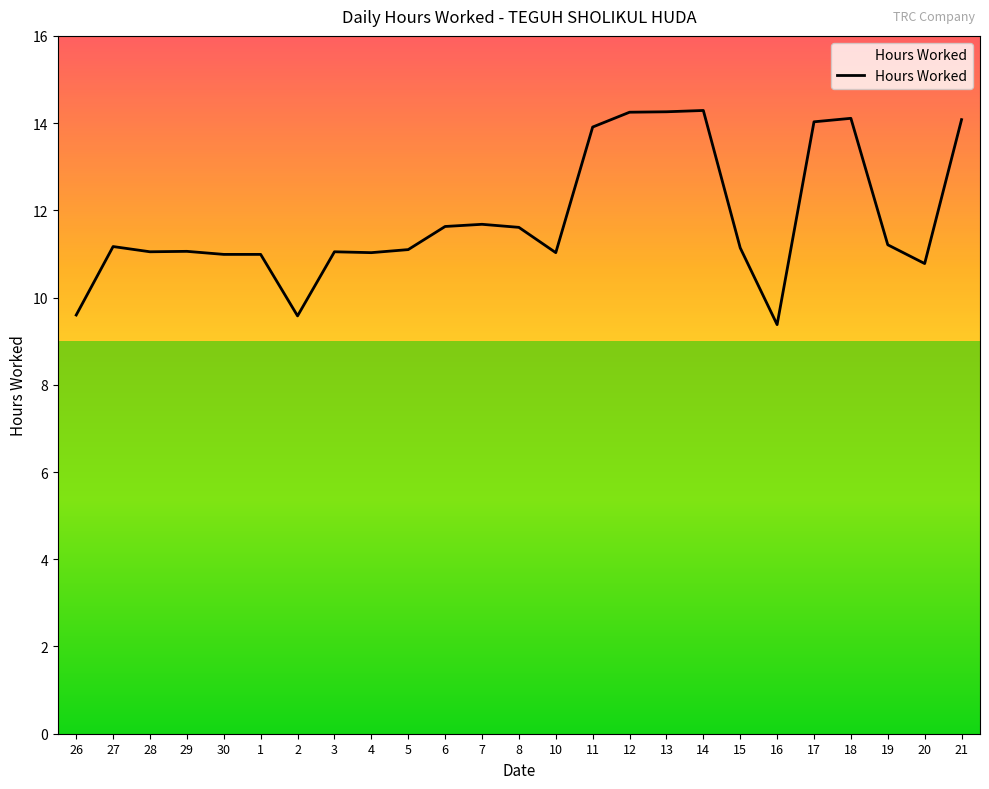

The chart shows a value of 11.1 at 15. True or false?

True